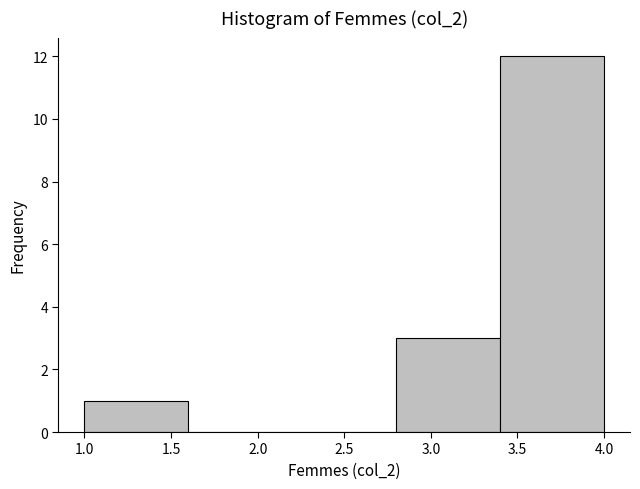

What is the height of the bar covering 1.0 to 1.6 on the x-axis? The values are not printed on the chart, so give them approximately, as read against the axis.

1